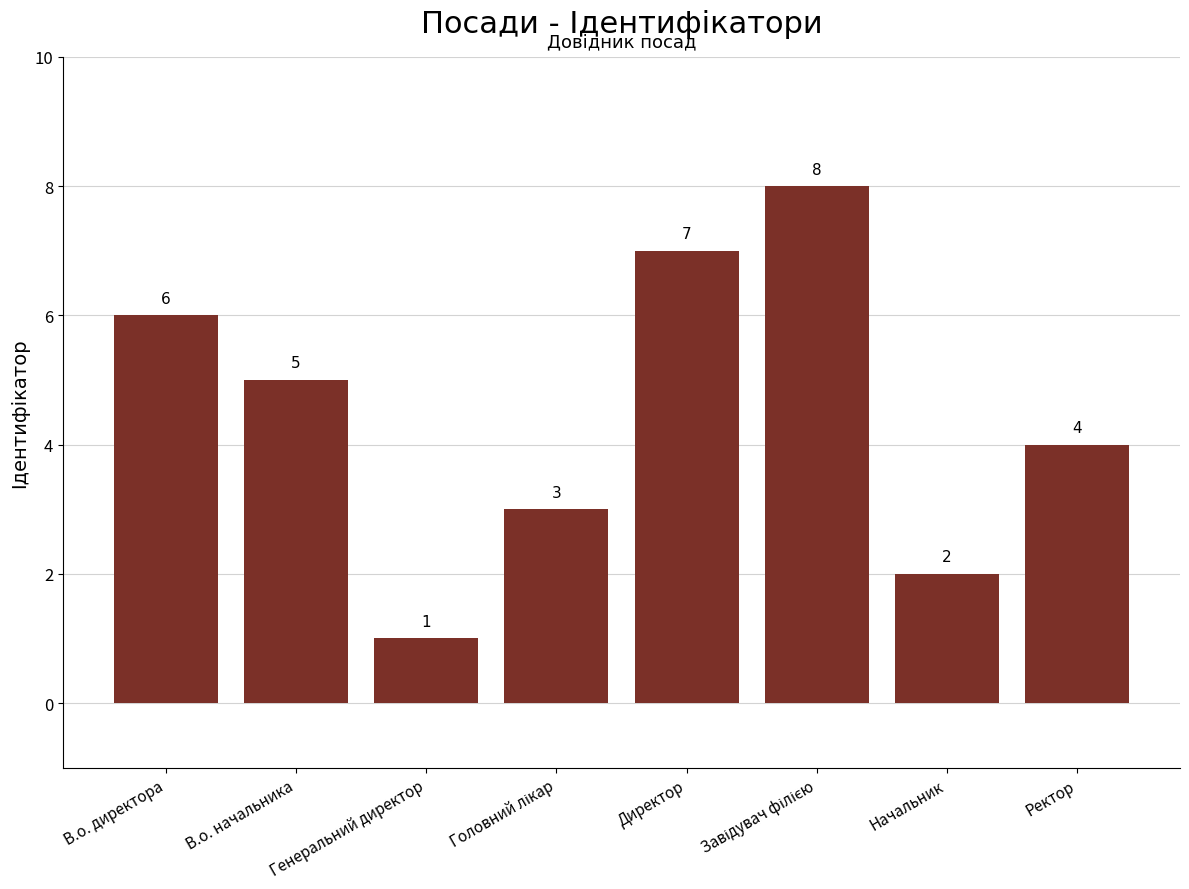

The value at Генеральний директор is 2. True or false?

False